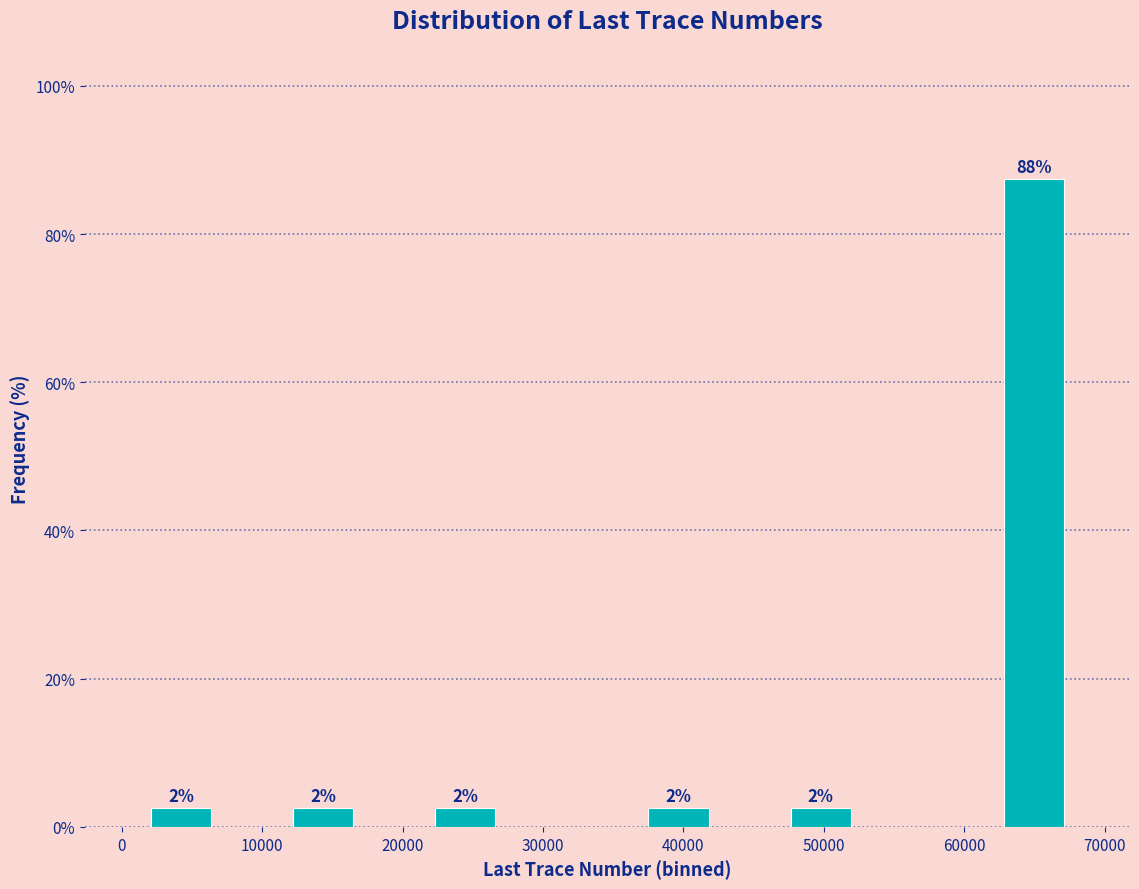

Which range on the x-axis has the tallest bar?

62000 to 68000